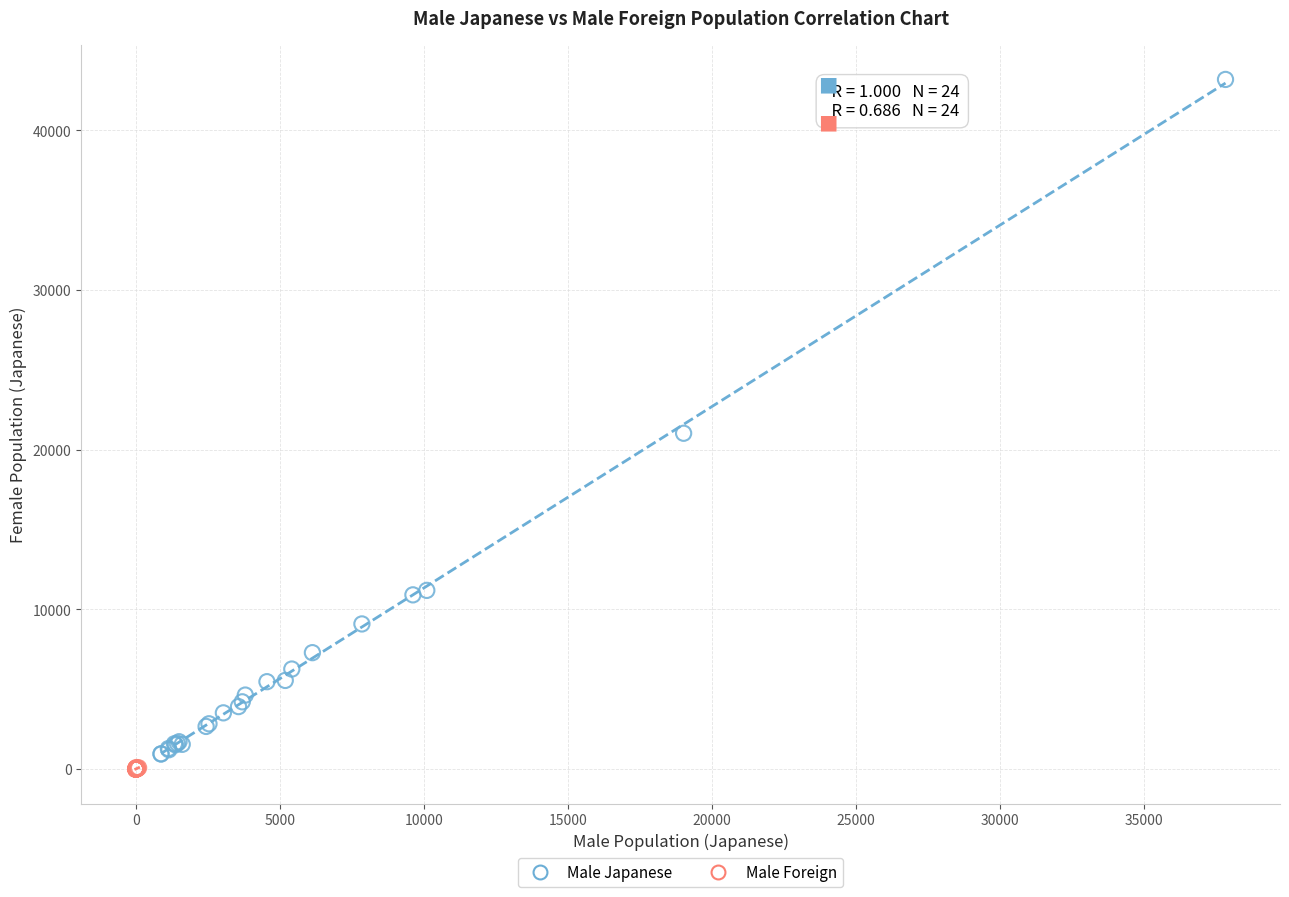

Which series has the widest spread of Y values?

Male Japanese